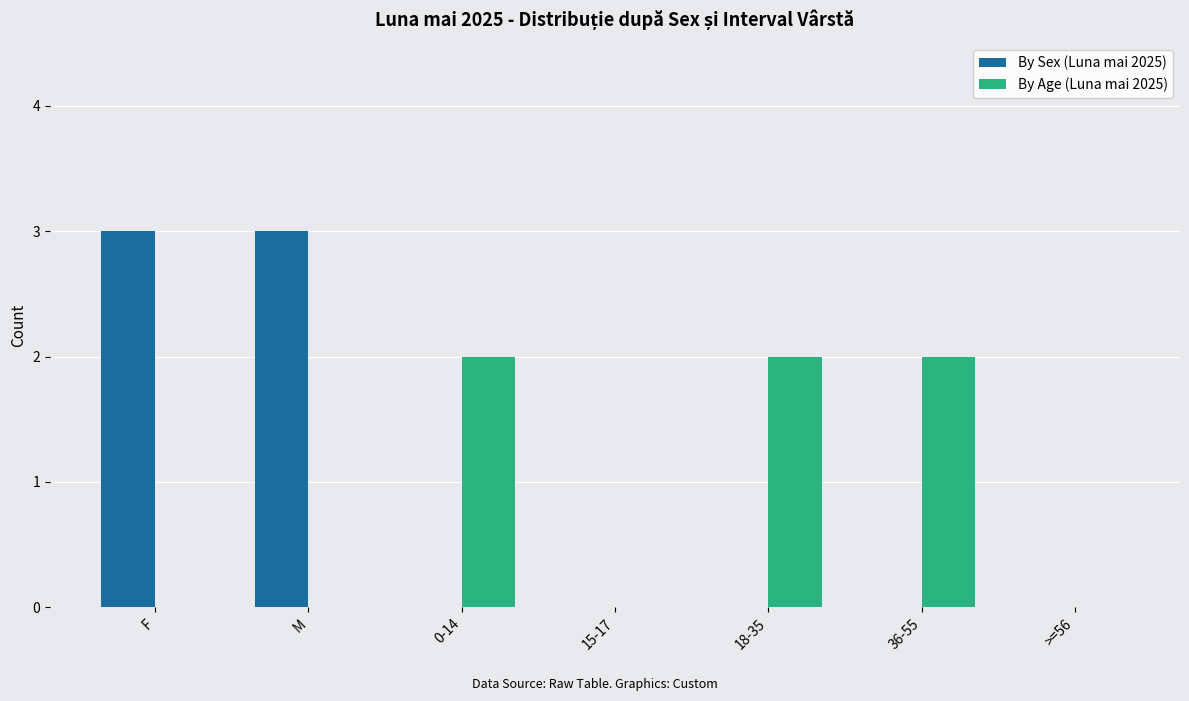

What is the sum of all By Age (Luna mai 2025) values?

6